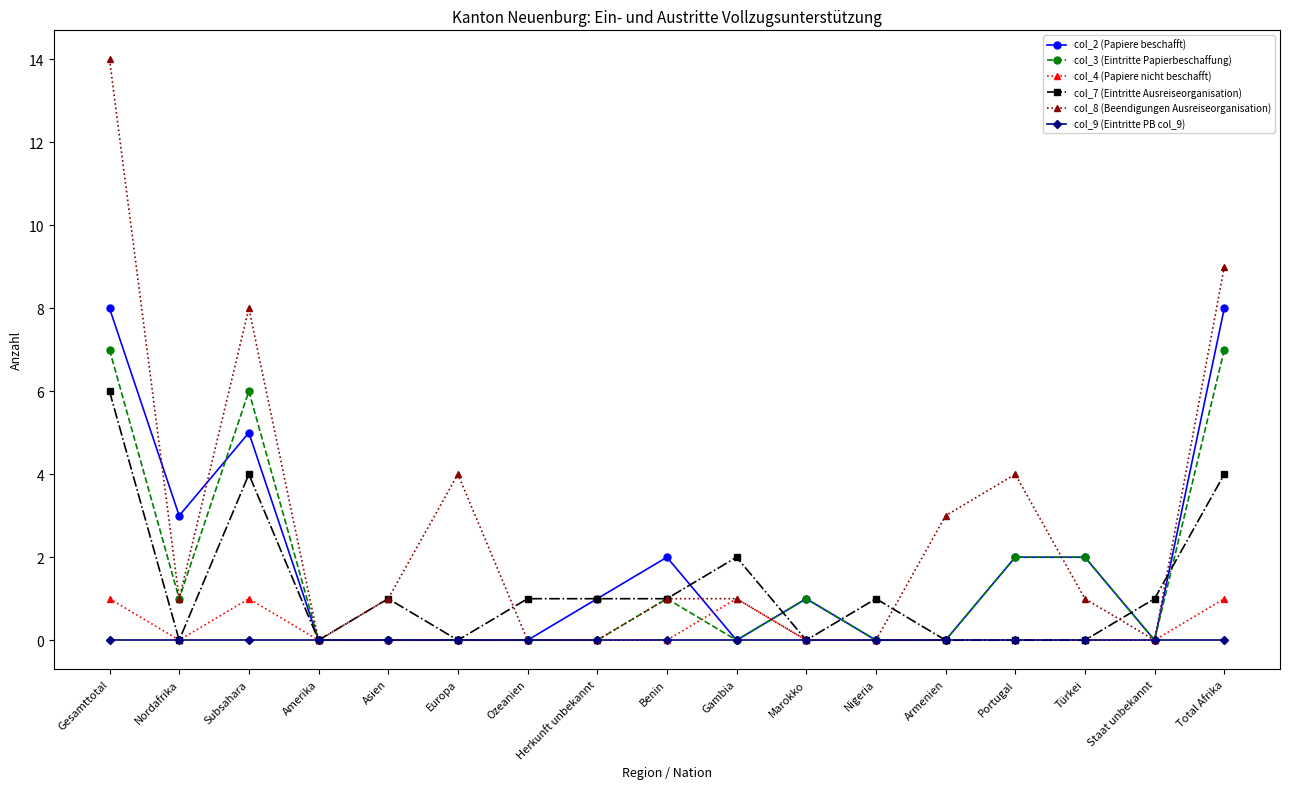

What is the label of the 12th point from the right?

Europa